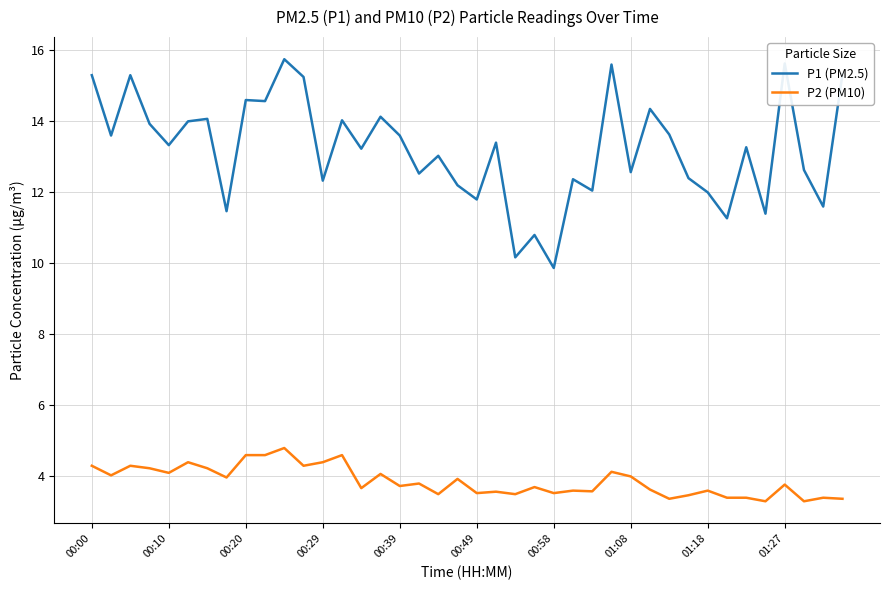

What is the greatest value displayed?

15.8